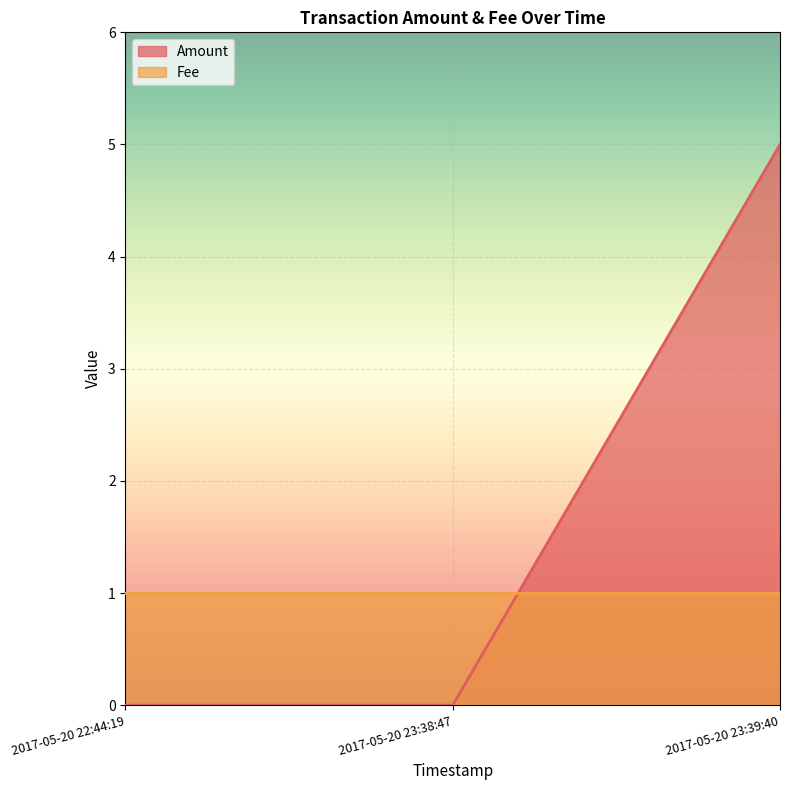

What is the difference between the maximum and minimum values?

5